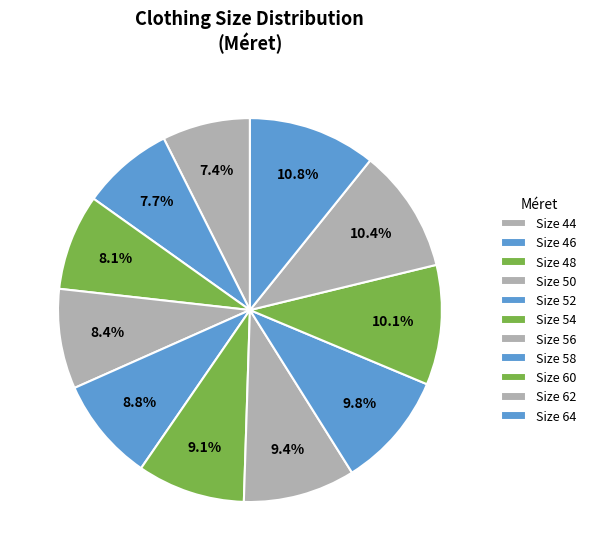

Count the number of slices in the pie.

11